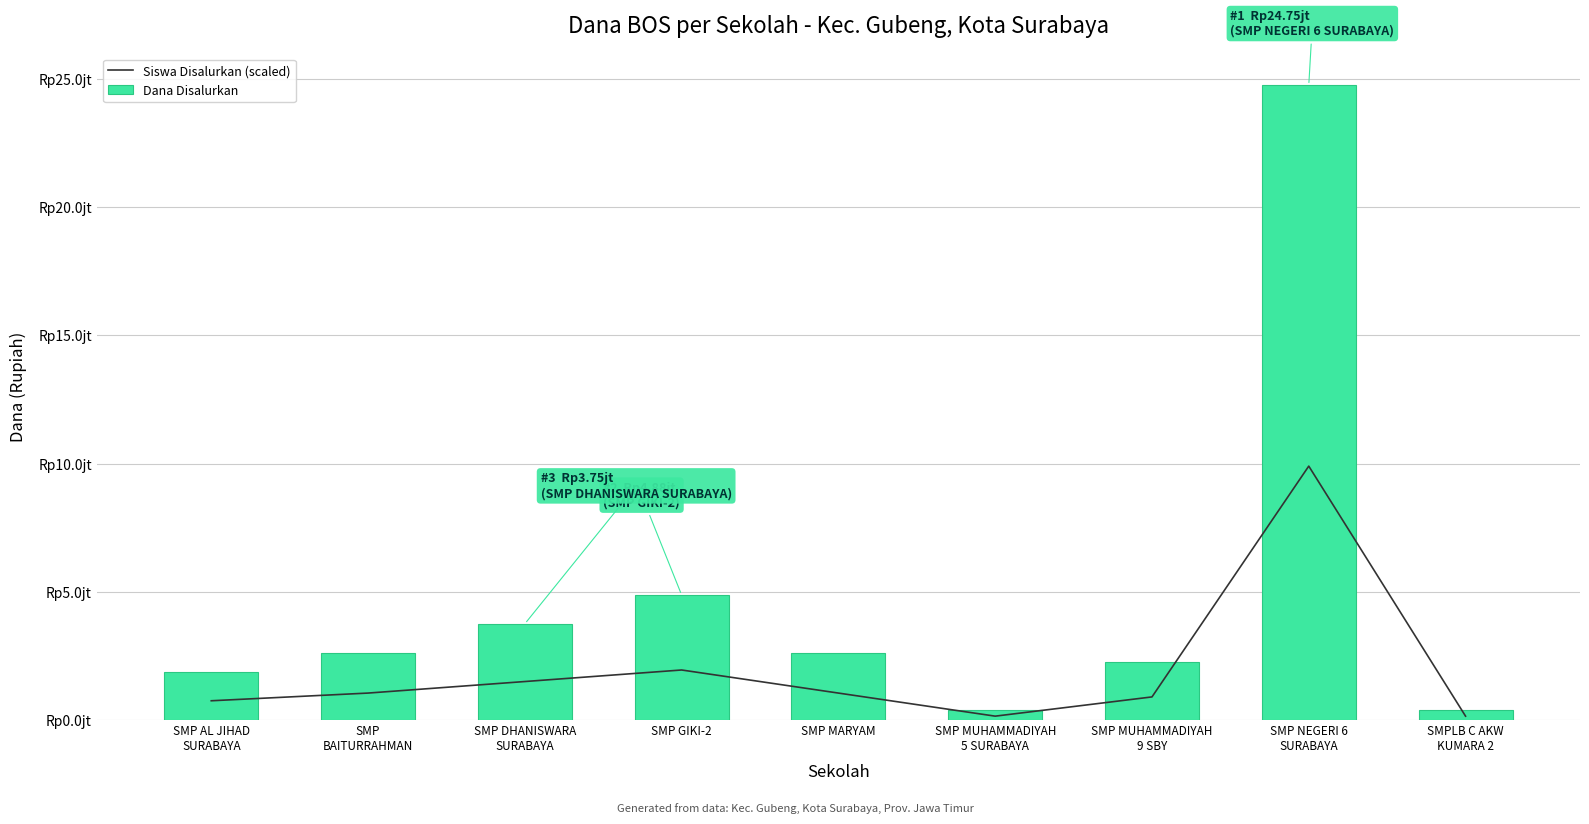

Does the chart contain any negative values?

No